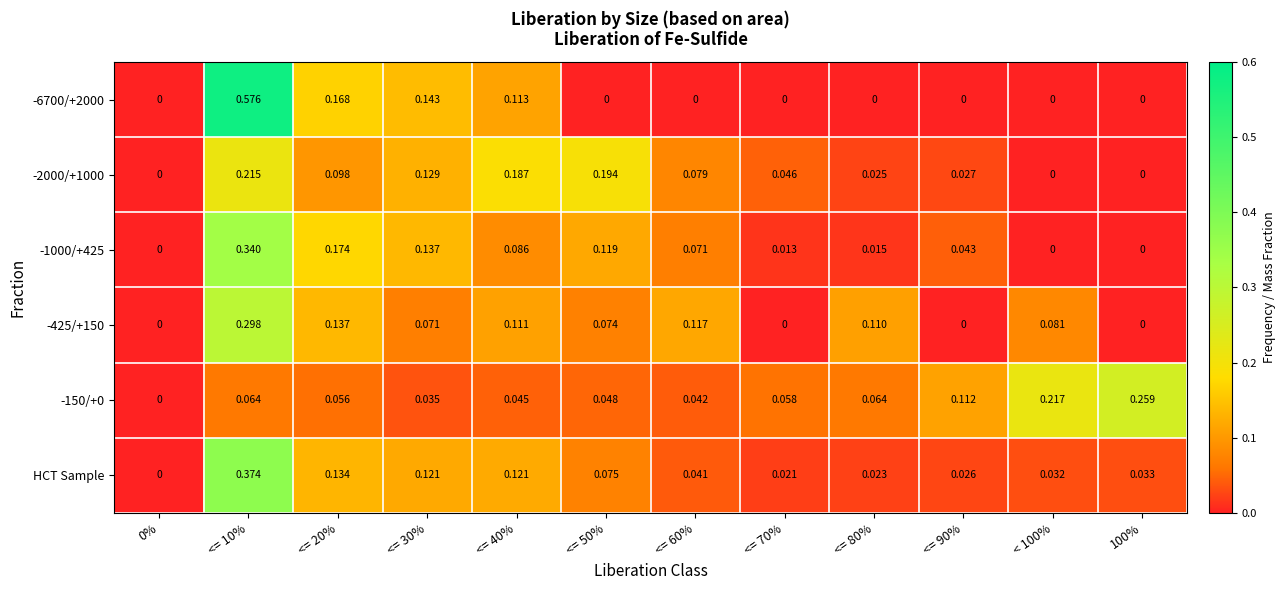

Which series has the widest spread of values?

-6700/+2000